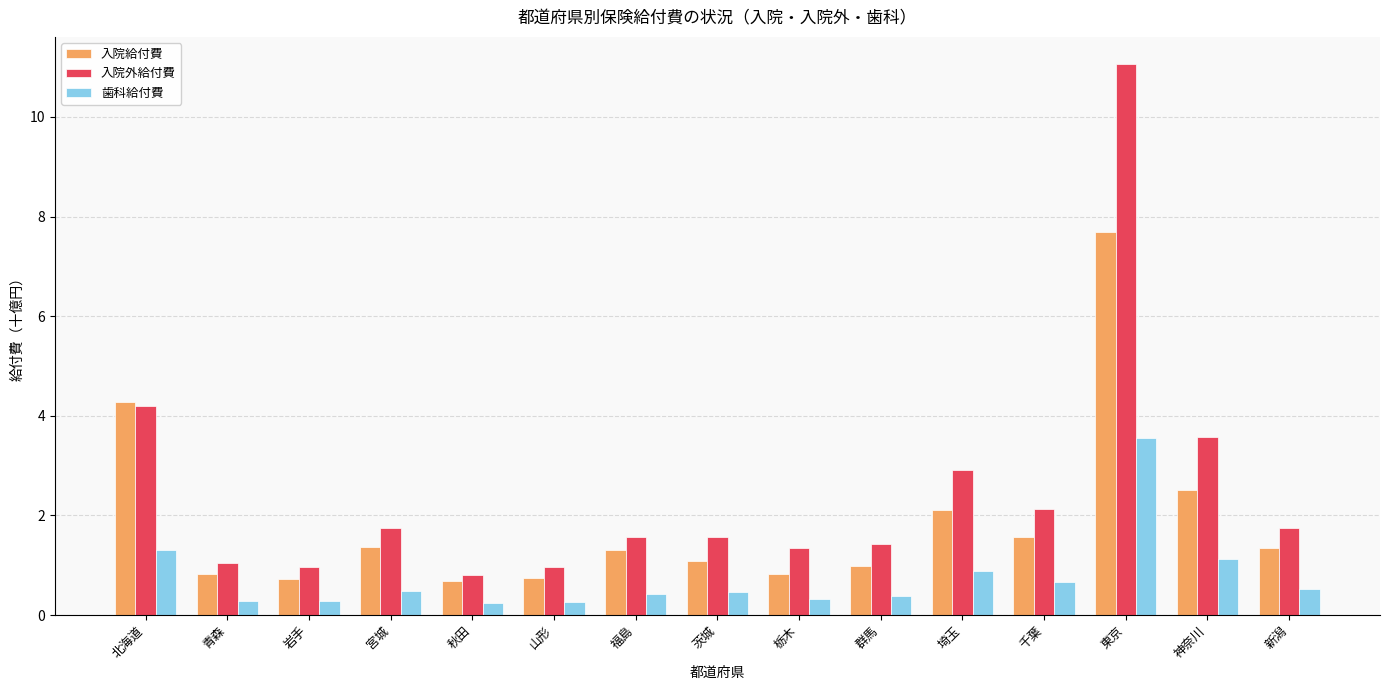

Which series changed the most between 福島 and 新潟?

入院外給付費